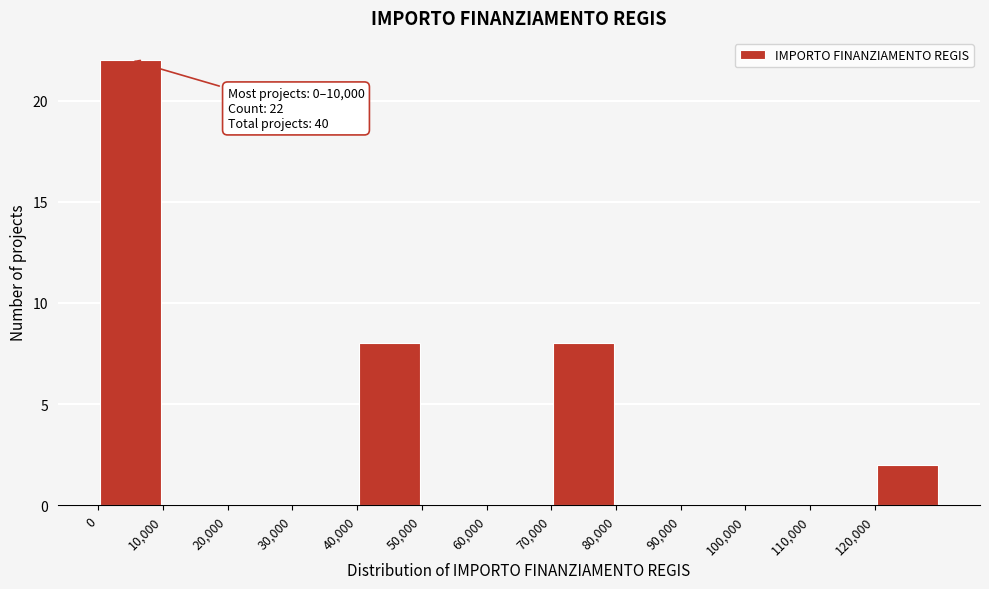

Over which range of the x-axis is the bar tallest?

0 to 10000